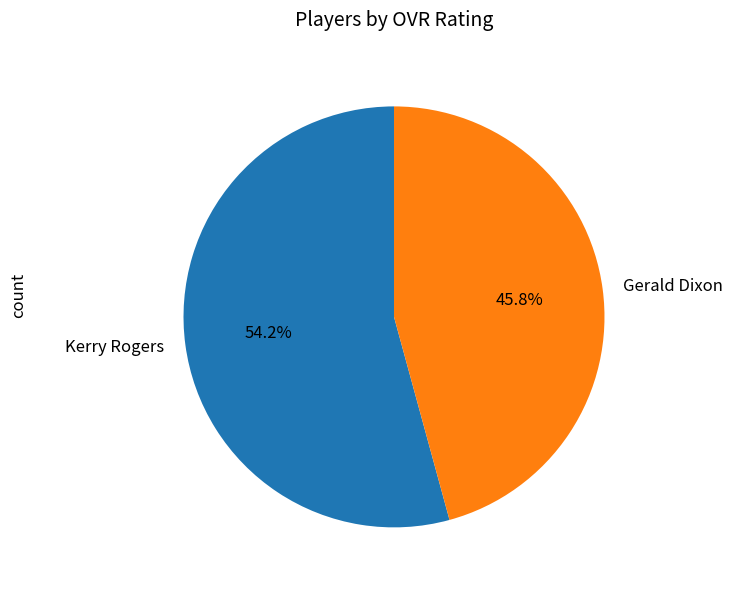

The Kerry Rogers slice represents 54% of the pie. True or false?

True